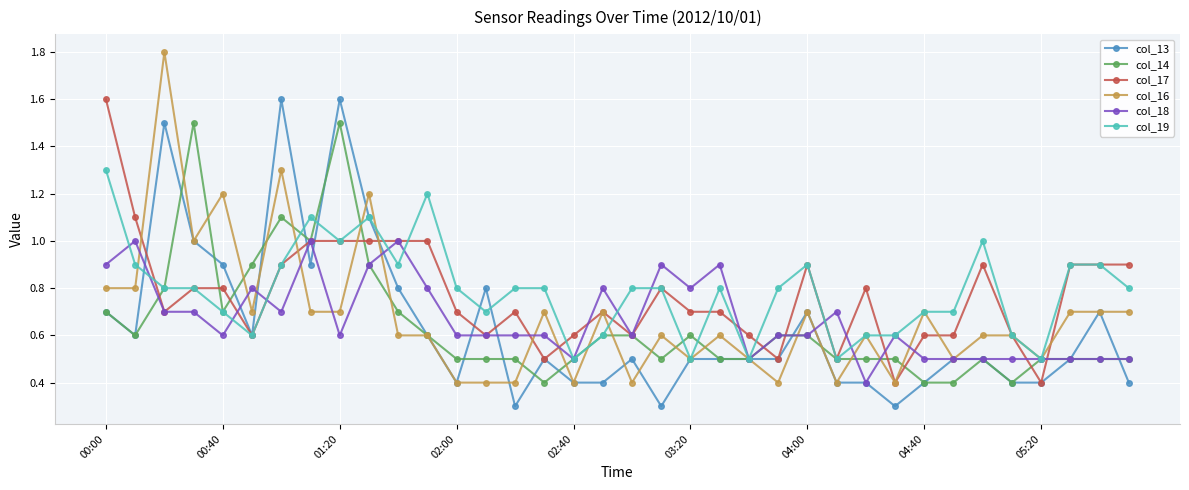

Which series has the largest range (max minus min)?

col_16